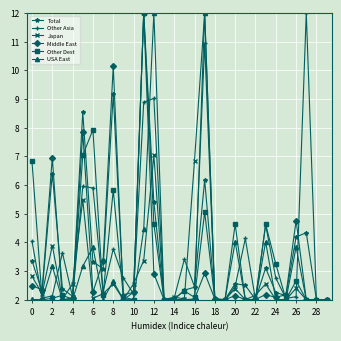

What is the greatest value displayed?

12.0